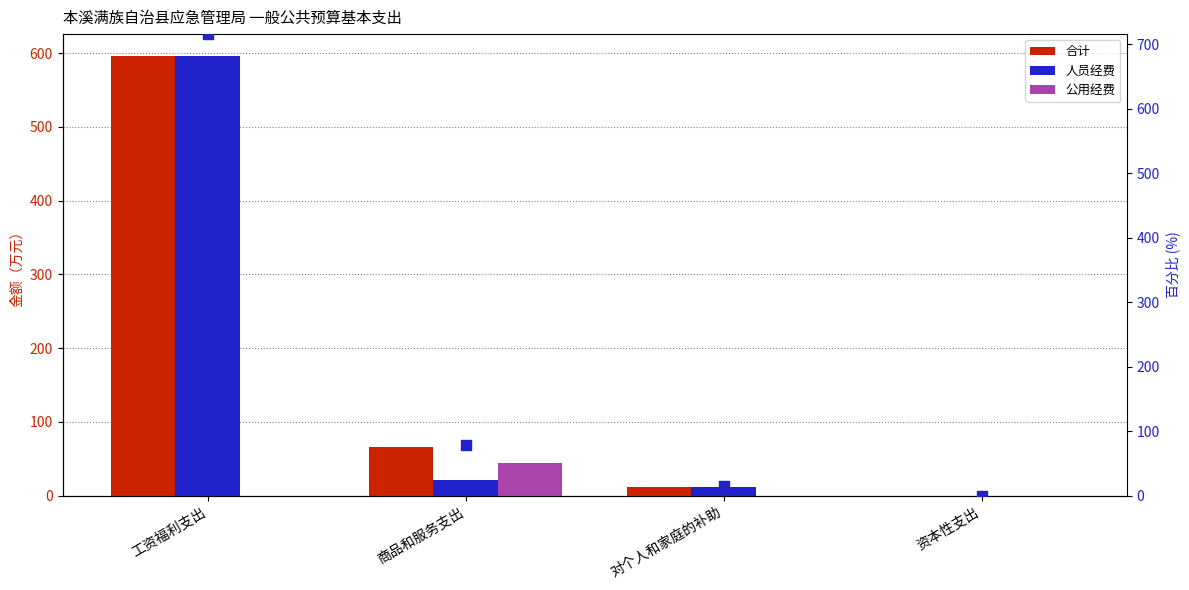

What are all the series names shown in the legend?

合计, 人员经费, 公用经费, 占比 (%)